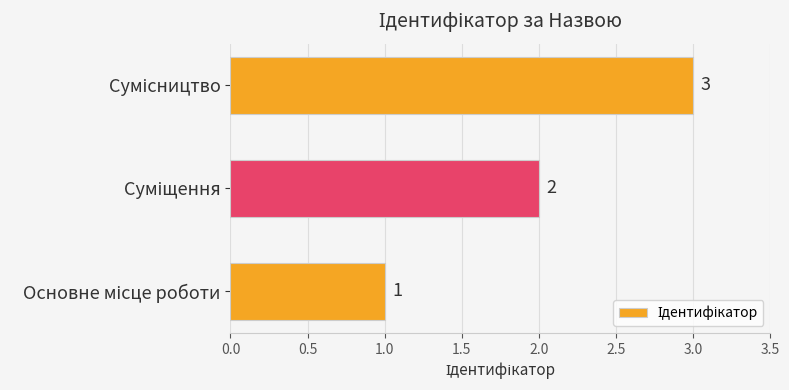

What is the sum of all values?

6